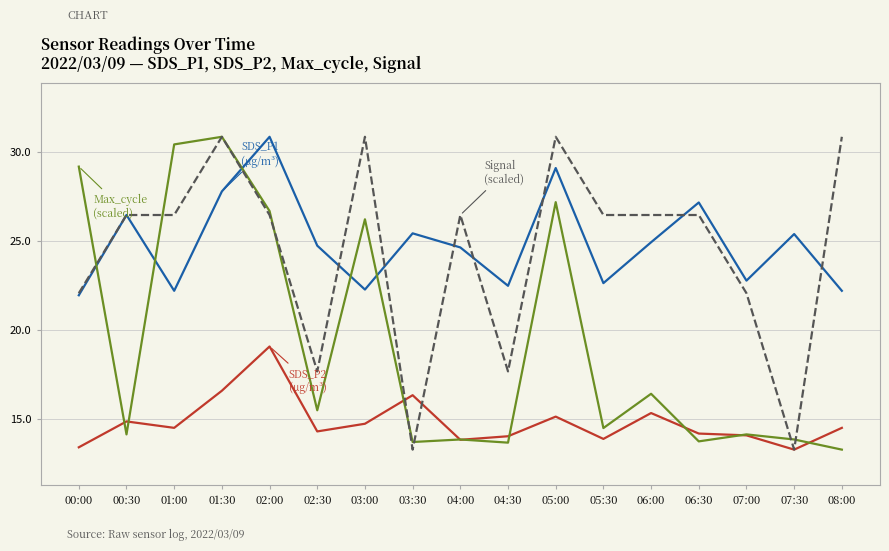

What is the difference between the highest and lowest values at 04:30?

8.8